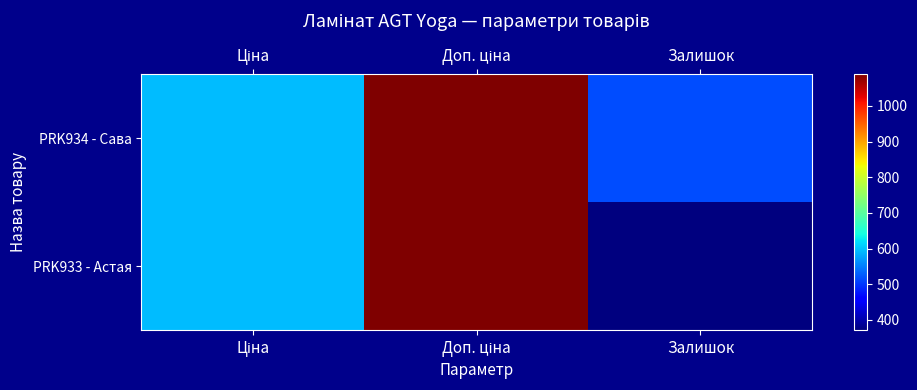

How many data points does each series have?

3